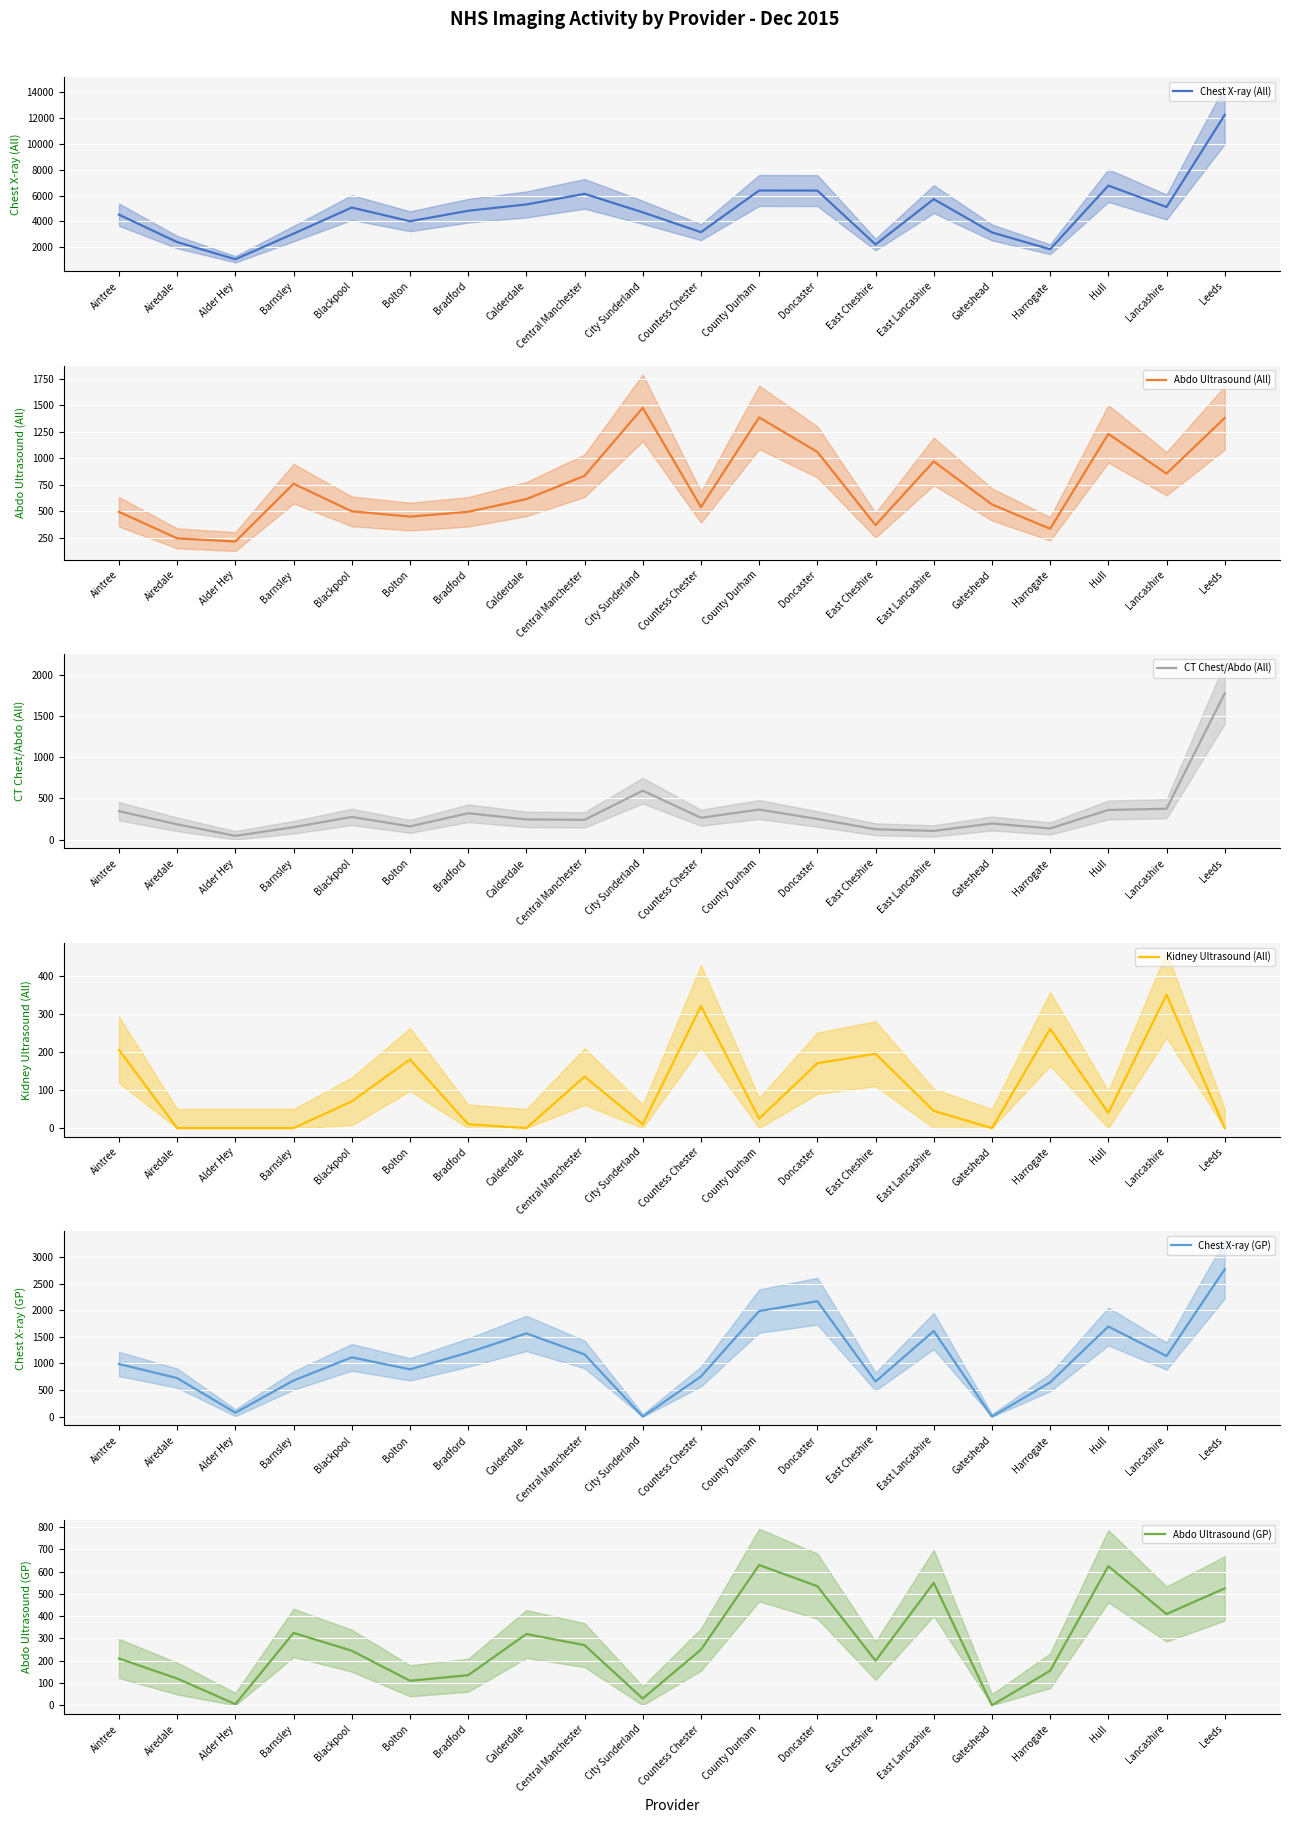

Rank the categories by Kidney Ultrasound (All) value from highest to lowest.

Lancashire, Countess Chester, Harrogate, Aintree, East Cheshire, Bolton, Doncaster, Central Manchester, Blackpool, East Lancashire, Hull, County Durham, Bradford, City Sunderland, Airedale, Alder Hey, Barnsley, Calderdale, Gateshead, Leeds